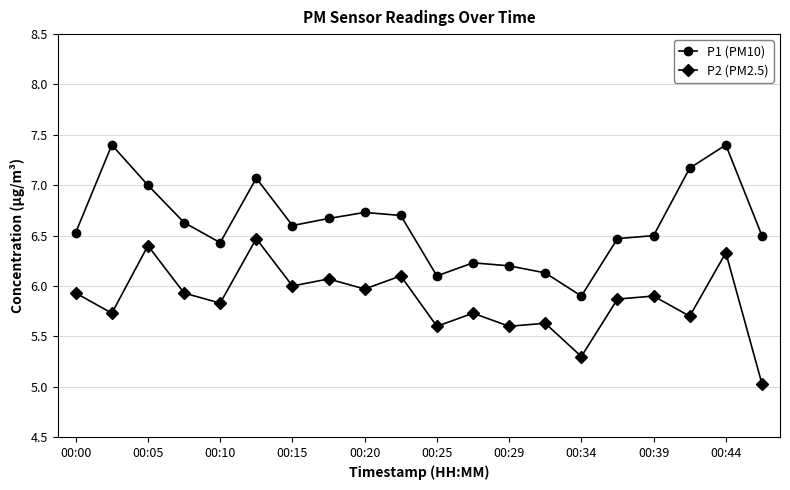

True or false: P2 (PM2.5) has more than 2 points higher than both neighbors.

True